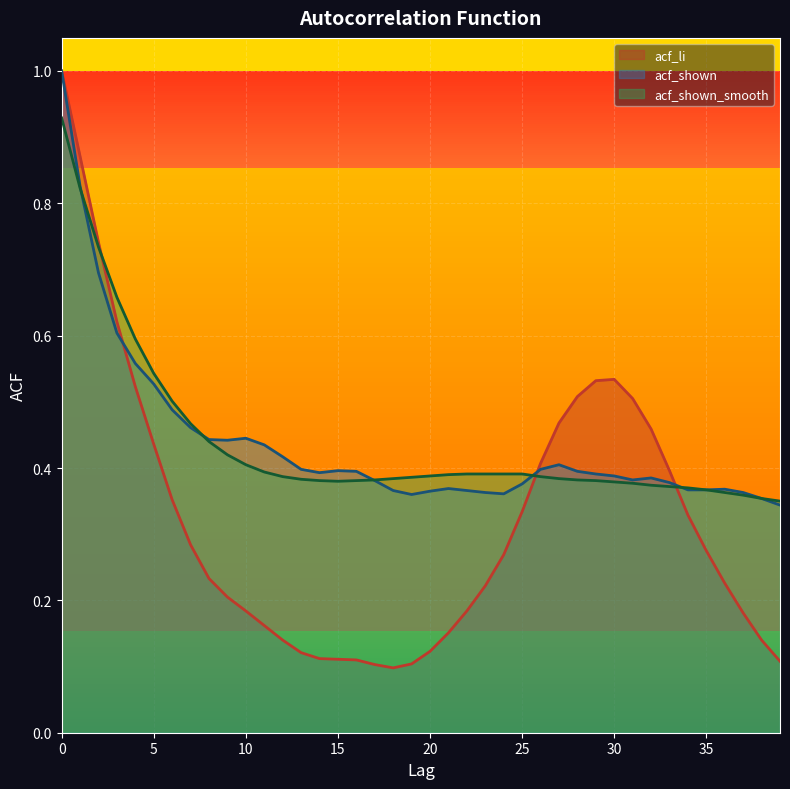

Reading left to right, what are all the values shown in this chart?

acf_li: 0=1.0	1=0.9	2=0.7	3=0.6	4=0.5	5=0.4	6=0.4	7=0.3	8=0.2	9=0.2	10=0.2	11=0.2	12=0.1	13=0.1	14=0.1	15=0.1	16=0.1	17=0.1	18=0.1	19=0.1	20=0.1	21=0.2	22=0.2	23=0.2	24=0.3	25=0.3	26=0.4	27=0.5	28=0.5	29=0.5	30=0.5	31=0.5	32=0.5	33=0.4	34=0.3	35=0.3	36=0.2	37=0.2	38=0.1	39=0.1
acf_shown: 0=1.0	1=0.8	2=0.7	3=0.6	4=0.6	5=0.5	6=0.5	7=0.5	8=0.4	9=0.4	10=0.4	11=0.4	12=0.4	13=0.4	14=0.4	15=0.4	16=0.4	17=0.4	18=0.4	19=0.4	20=0.4	21=0.4	22=0.4	23=0.4	24=0.4	25=0.4	26=0.4	27=0.4	28=0.4	29=0.4	30=0.4	31=0.4	32=0.4	33=0.4	34=0.4	35=0.4	36=0.4	37=0.4	38=0.4	39=0.3
acf_shown_smooth: 0=0.9	1=0.8	2=0.7	3=0.7	4=0.6	5=0.5	6=0.5	7=0.5	8=0.4	9=0.4	10=0.4	11=0.4	12=0.4	13=0.4	14=0.4	15=0.4	16=0.4	17=0.4	18=0.4	19=0.4	20=0.4	21=0.4	22=0.4	23=0.4	24=0.4	25=0.4	26=0.4	27=0.4	28=0.4	29=0.4	30=0.4	31=0.4	32=0.4	33=0.4	34=0.4	35=0.4	36=0.4	37=0.4	38=0.4	39=0.3